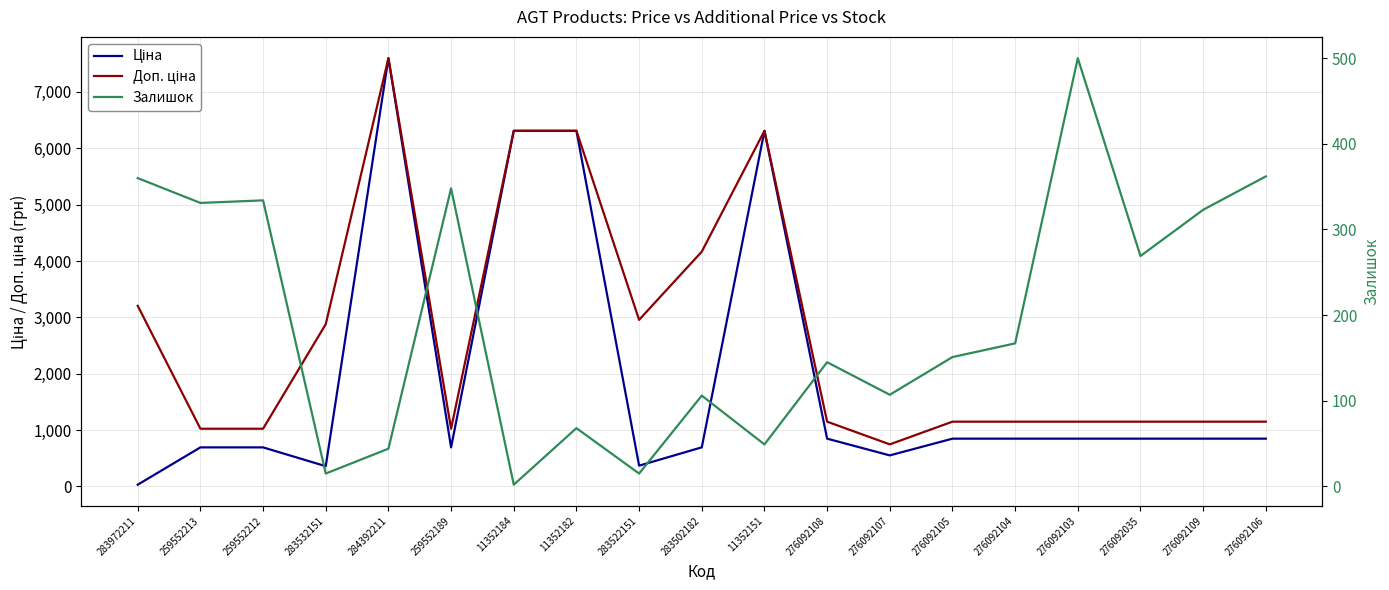

Reading left to right, extract all data points from this chart.

Ціна: 283972211=32.0	259552213=693.7	259552212=693.7	283532151=359.9	284392211=7596.5	259552189=693.7	11352184=6308.8	11352182=6308.8	283522151=369.5	283502182=694.3	11352151=6308.8	276092108=848.4	276092107=551.5	276092105=848.4	276092104=848.4	276092103=848.4	276092035=848.4	276092109=848.4	276092106=848.4
Доп. ціна: 283972211=3205.0	259552213=1024.6	259552212=1024.6	283532151=2878.8	284392211=7596.5	259552189=1024.6	11352184=6308.8	11352182=6308.8	283522151=2955.8	283502182=4165.6	11352151=6308.8	276092108=1149.7	276092107=747.0	276092105=1149.7	276092104=1149.7	276092103=1149.7	276092035=1149.7	276092109=1149.7	276092106=1149.7
Залишок: 283972211=360.0	259552213=331.0	259552212=334.0	283532151=15.0	284392211=44.0	259552189=348.0	11352184=2.0	11352182=68.0	283522151=15.0	283502182=106.0	11352151=49.0	276092108=145.0	276092107=107.0	276092105=151.0	276092104=167.0	276092103=500.0	276092035=269.0	276092109=323.0	276092106=362.0